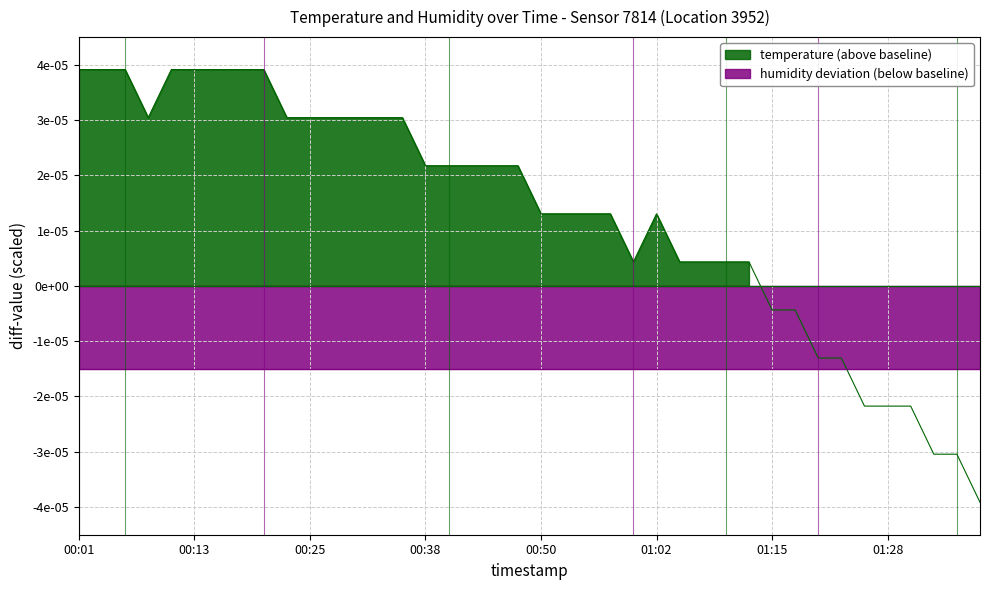

Rank the categories by value from lowest to highest.

01:39, 01:34, 01:36, 01:26, 01:28, 01:31, 01:20, 01:23, 01:15, 01:17, 01:00, 01:05, 01:07, 01:10, 01:12, 00:50, 00:52, 00:55, 00:57, 01:02, 00:38, 00:40, 00:43, 00:45, 00:48, 00:08, 00:23, 00:25, 00:28, 00:30, 00:33, 00:35, 00:01, 00:03, 00:06, 00:10, 00:13, 00:15, 00:18, 00:20